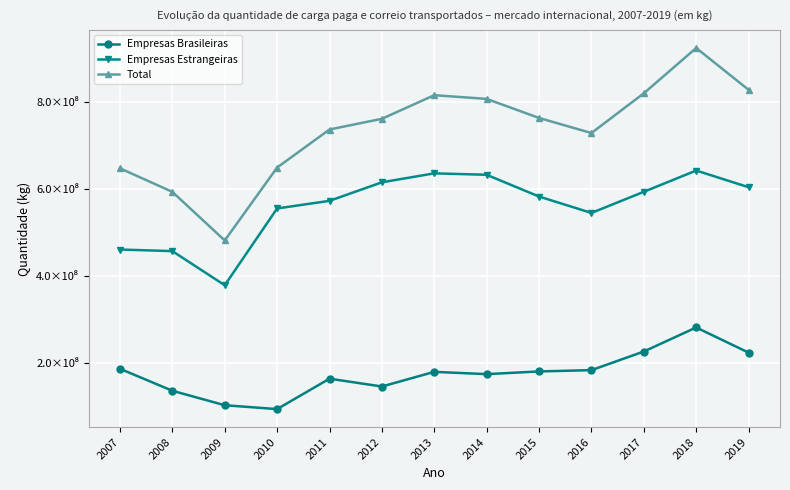

True or false: Empresas Estrangeiras and Total cross at least once.

False